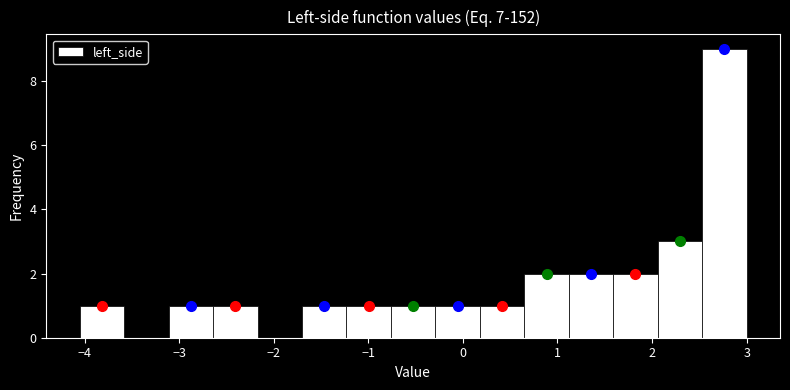

Reading left to right, list every bar in this chart as the range it spans on the x-axis followed by its height. Neither the bar edges nor the heights are printed on the chart, so give them approximately, as read against the axes.

-4.1 to -3.6: 1
-3.6 to -3.1: 0
-3.1 to -2.6: 1
-2.6 to -2.2: 1
-2.2 to -1.7: 0
-1.7 to -1.2: 1
-1.2 to -0.8: 1
-0.8 to -0.3: 1
-0.3 to 0.2: 1
0.2 to 0.6: 1
0.6 to 1.1: 2
1.1 to 1.6: 2
1.6 to 2.1: 2
2.1 to 2.5: 3
2.5 to 3.0: 9